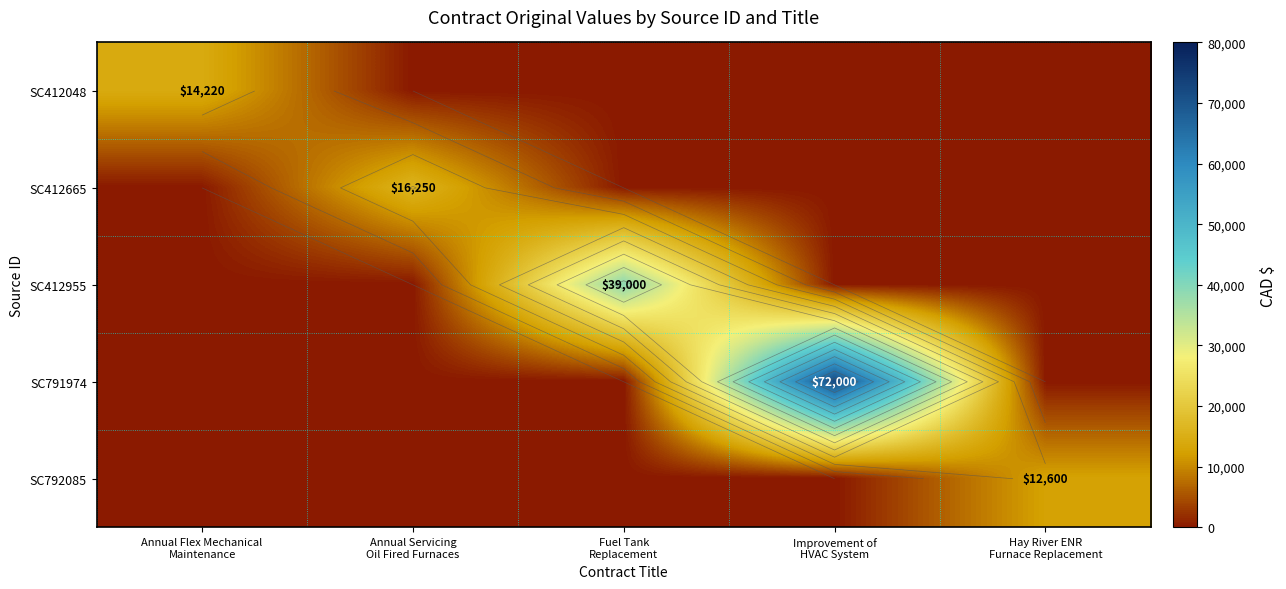

Read the SC412955 value at Fuel Tank Replacement.

39000